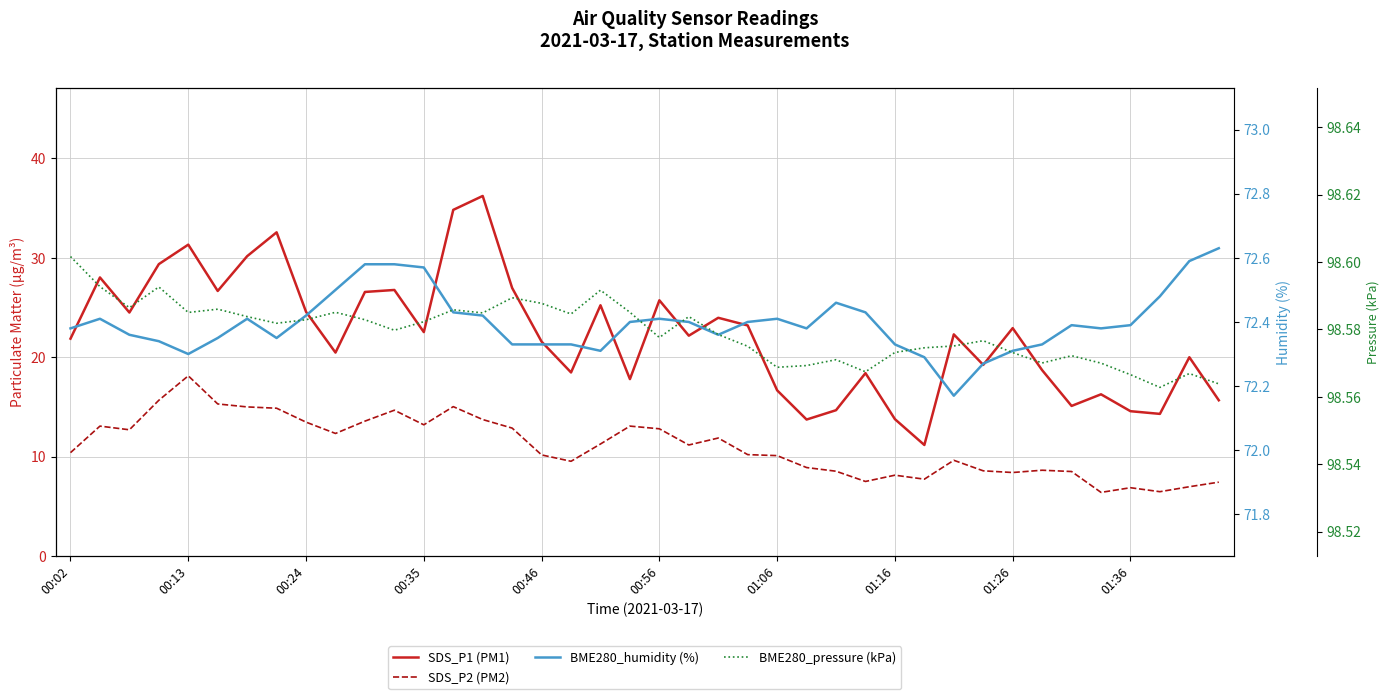

Rank the series by their maximum value, from highest to lowest.

BME280_pressure (kPa), BME280_humidity (%), SDS_P1 (PM1), SDS_P2 (PM2)